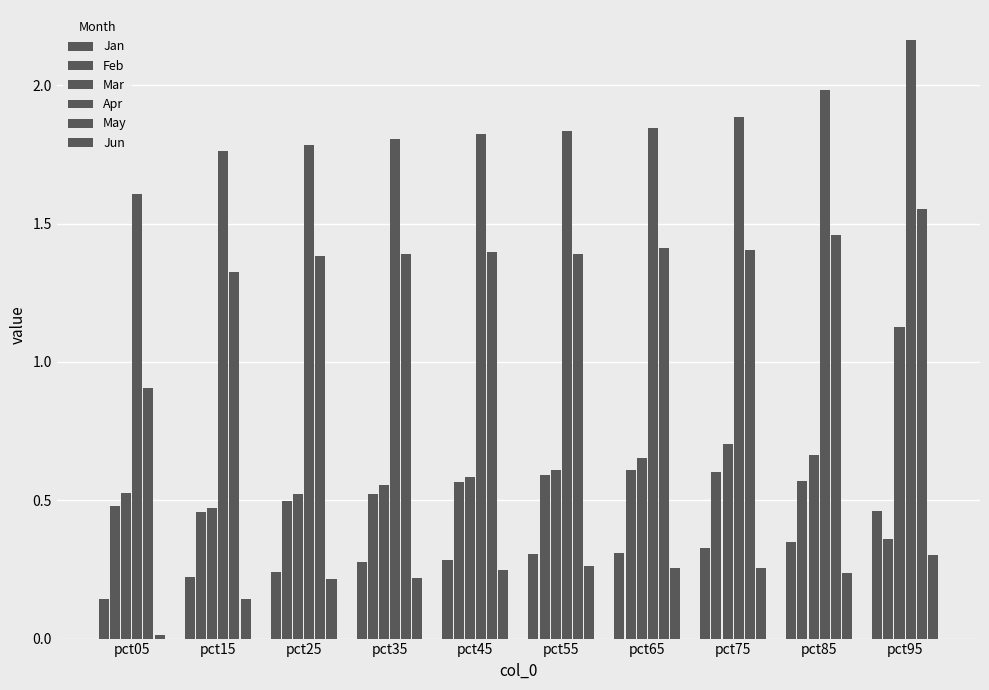

What is the value of the Apr bar at the 4th from the left?

1.8